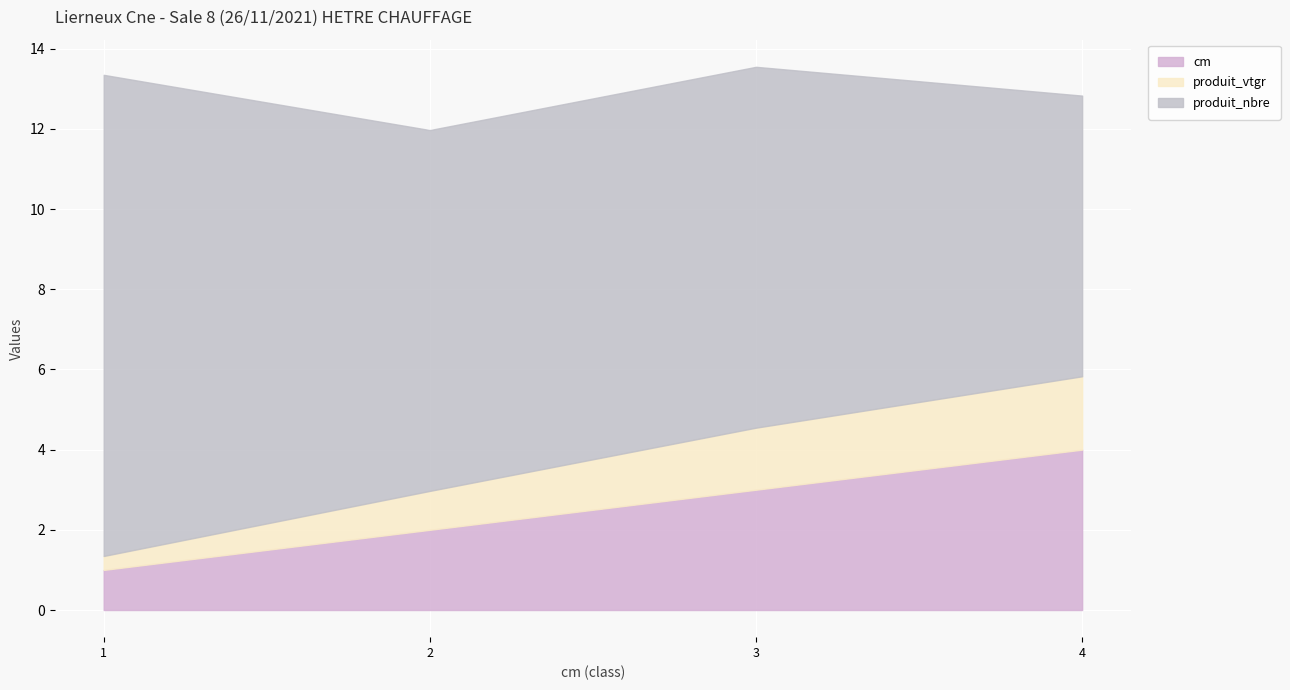

Does the chart display data point markers on the line(s)?

No